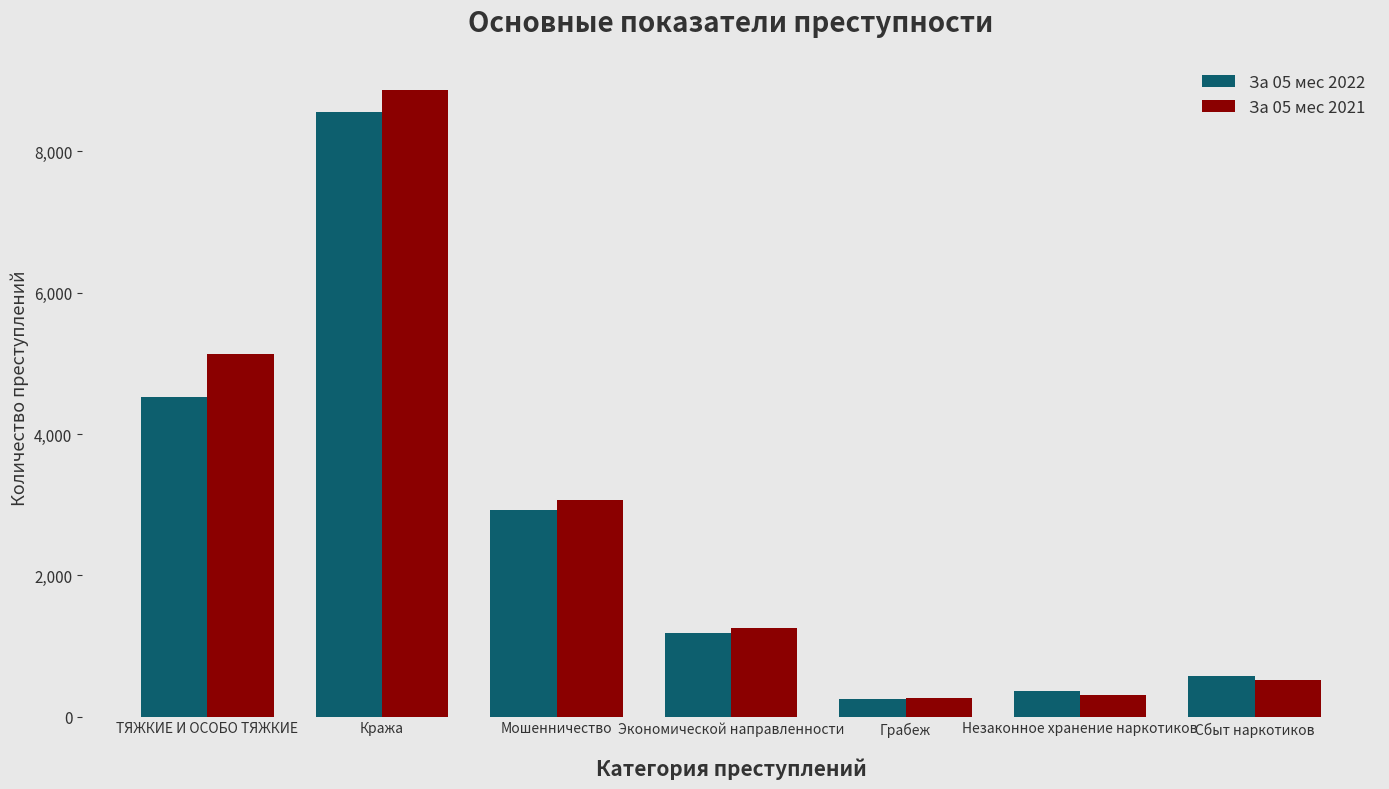

List the series in order of their peak value, lowest first.

За 05 мес 2022, За 05 мес 2021